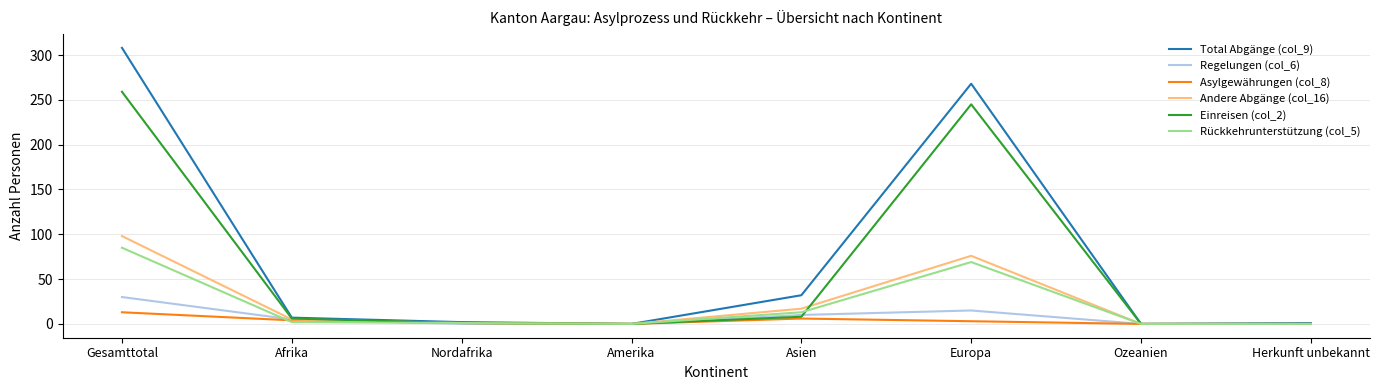

What is the maximum value shown in the chart?

308